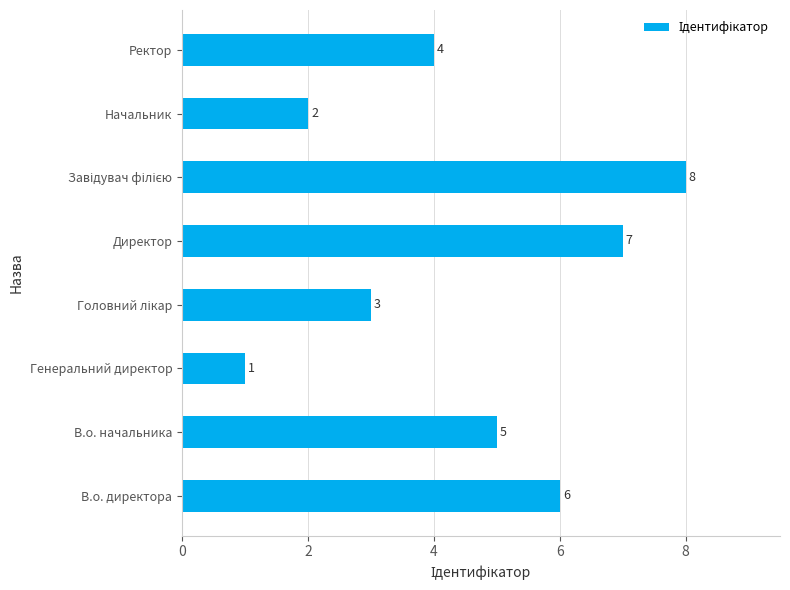

Where is the data nearest to the value 4?

Ректор